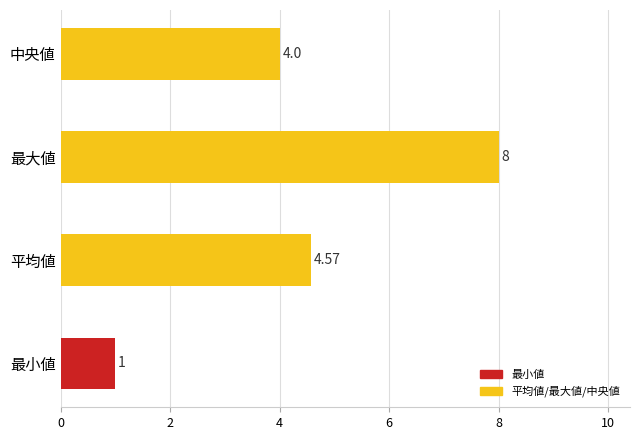

At which label is the value closest to 4?

中央値